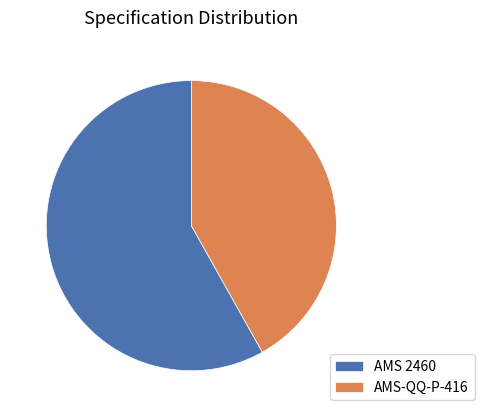

True or false: AMS 2460 accounts for 65% of the total.

False